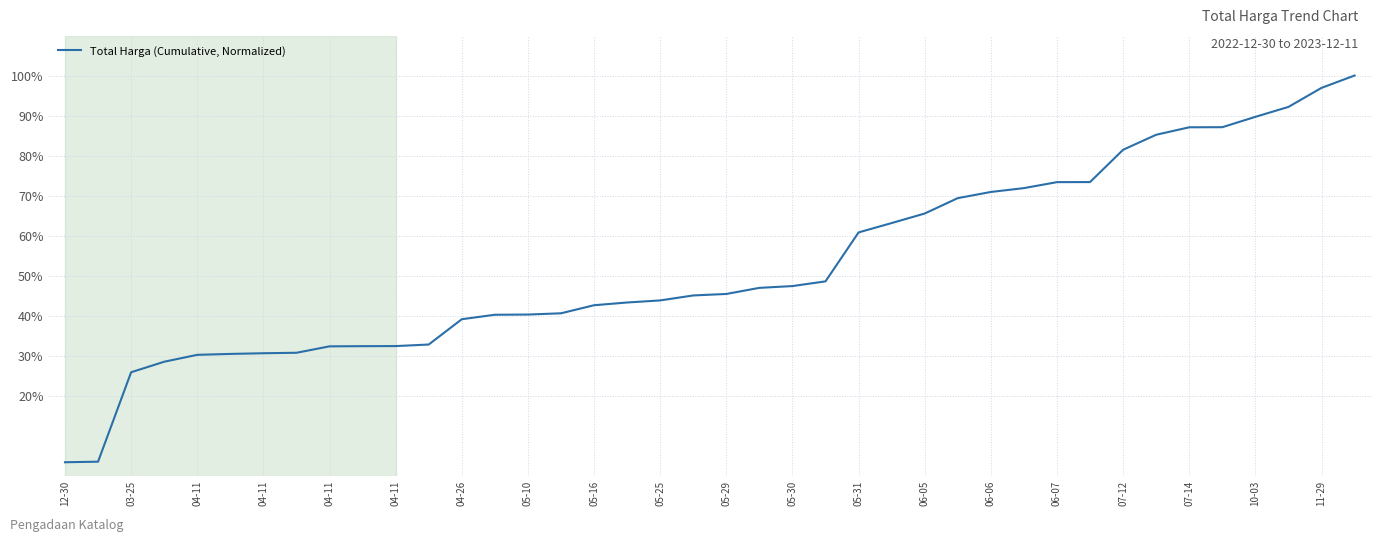

What is the smallest value displayed?

3.4